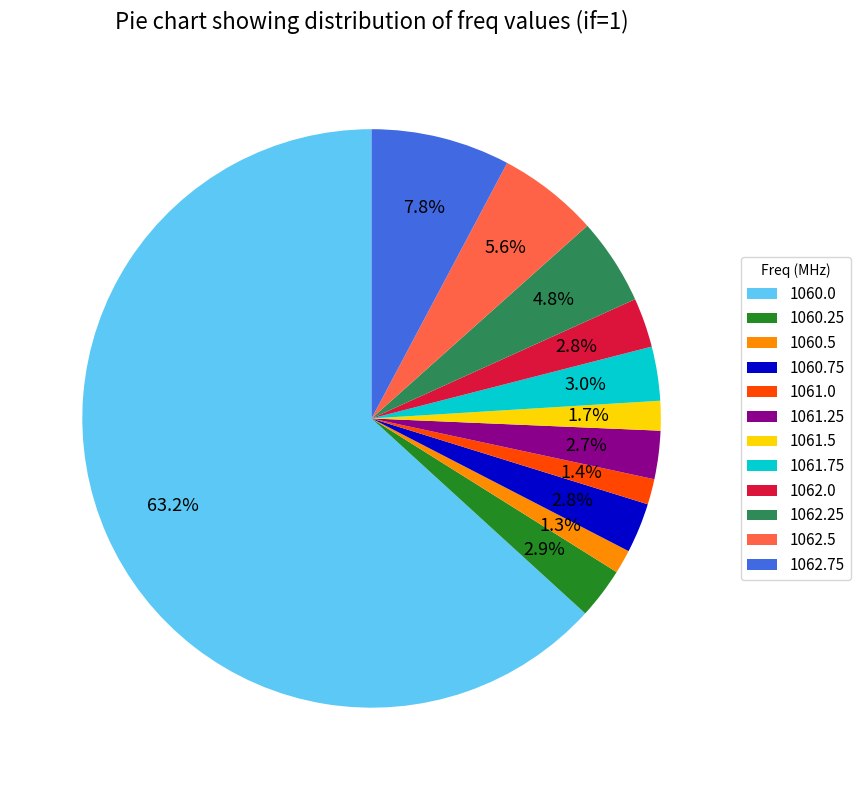

How many slices are in this pie chart?

12